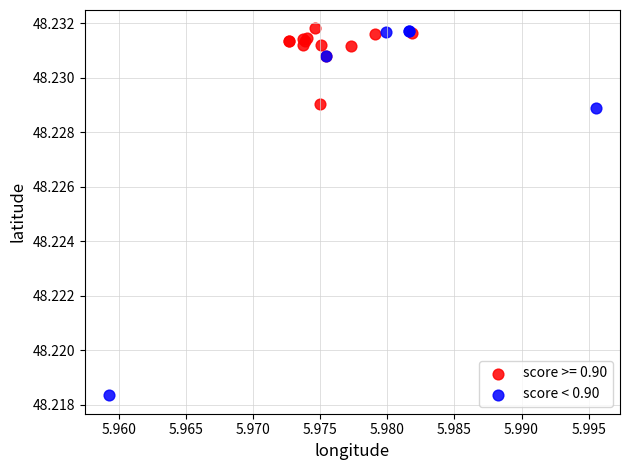

Which series reaches the minimum Y coordinate?

score < 0.90